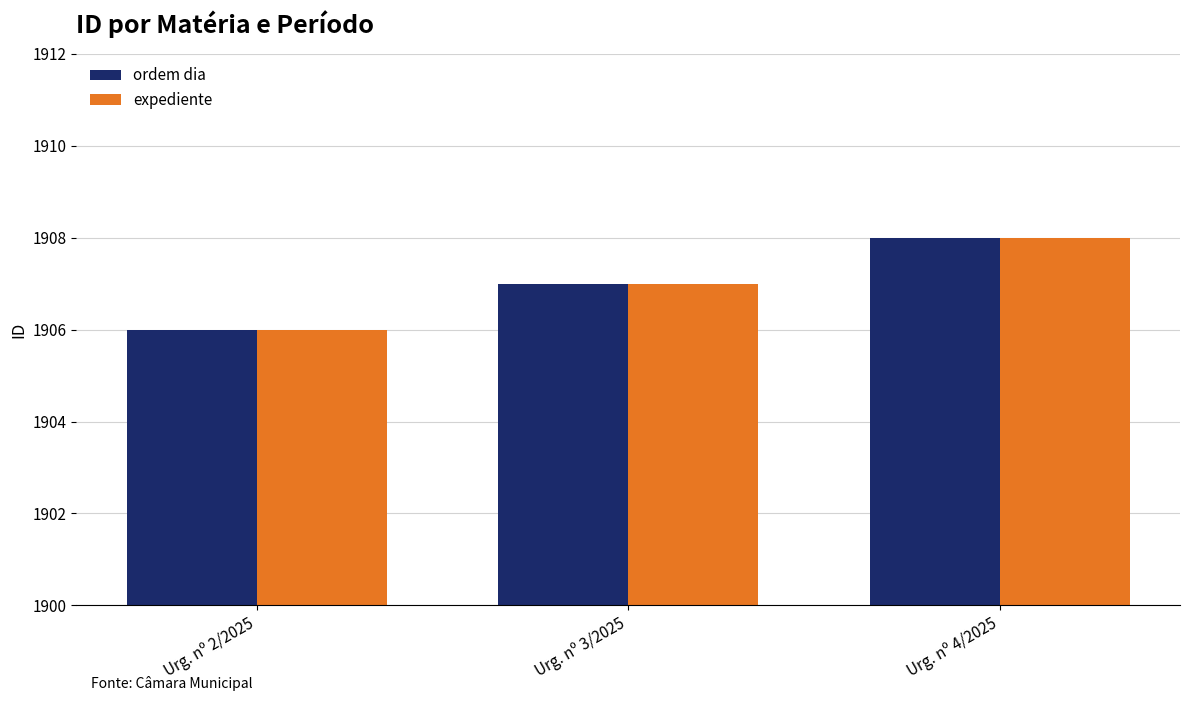

Count the number of categories in the chart.

3